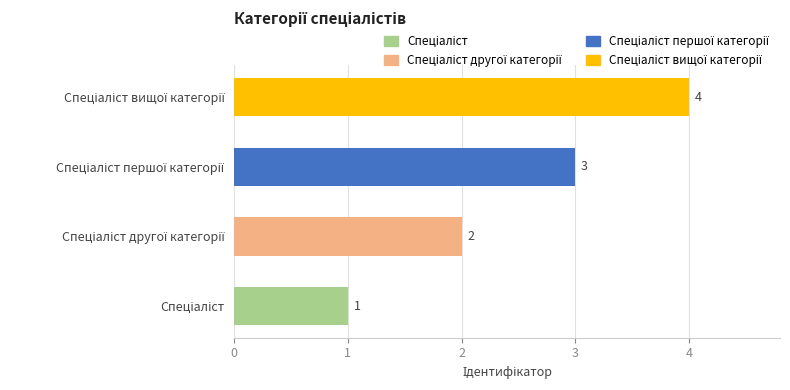

How many values are between 2 and 4?

3